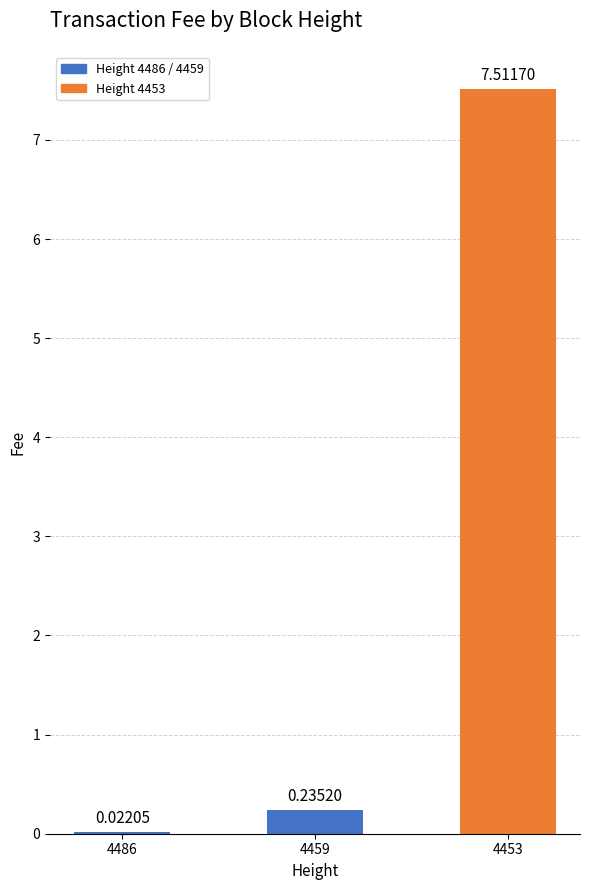

What is the sum of all values?

7.8